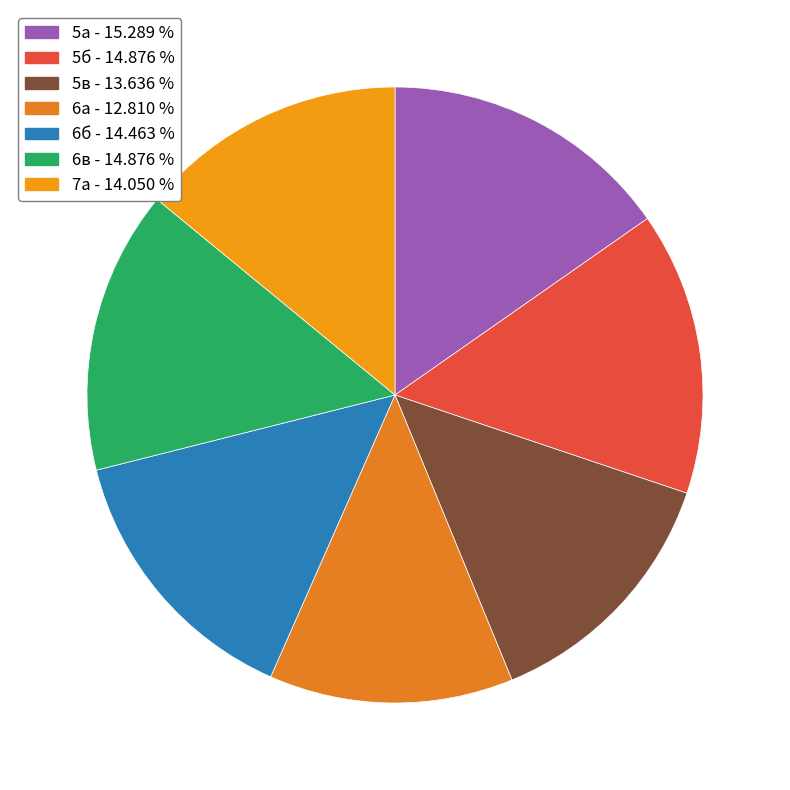

How many segments does this pie chart have?

7